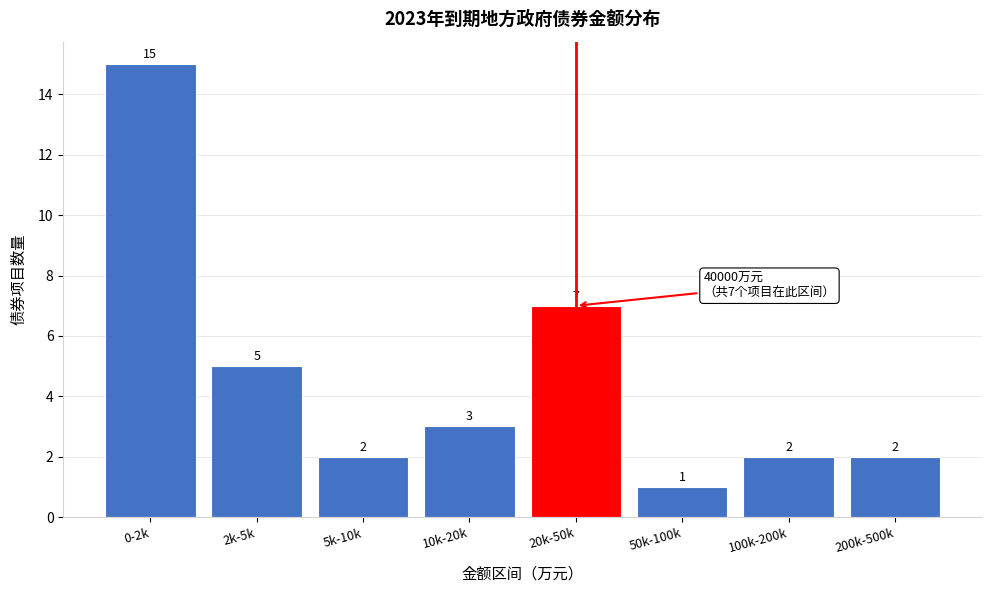

Reading right to left, list all the values displayed in this chart.

2	2	1	7	3	2	5	15